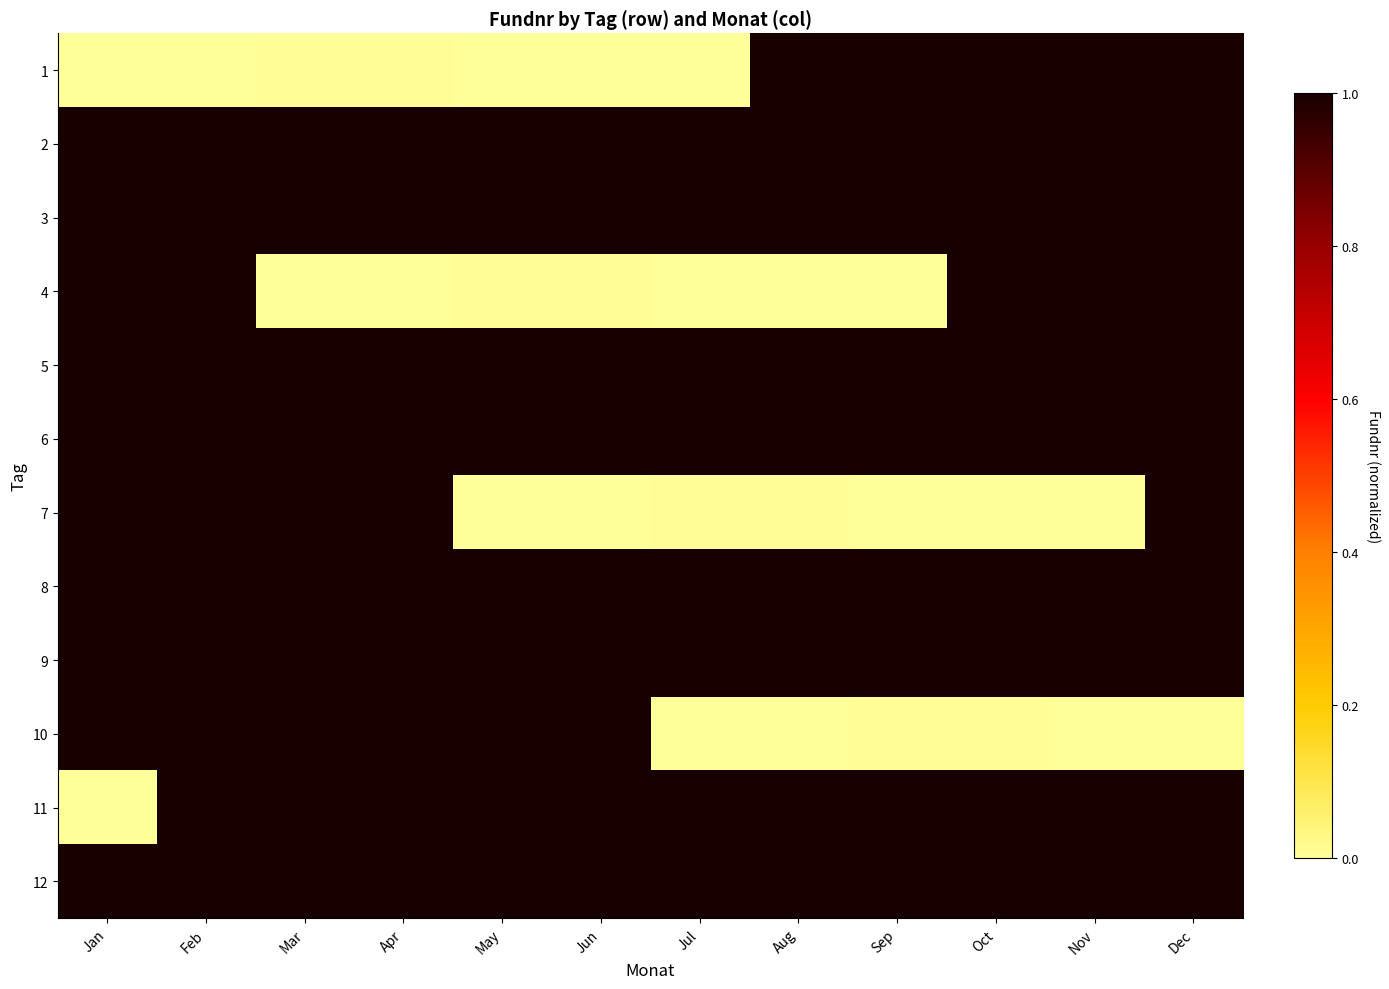

At which category is the sum across all series the highest?

Feb